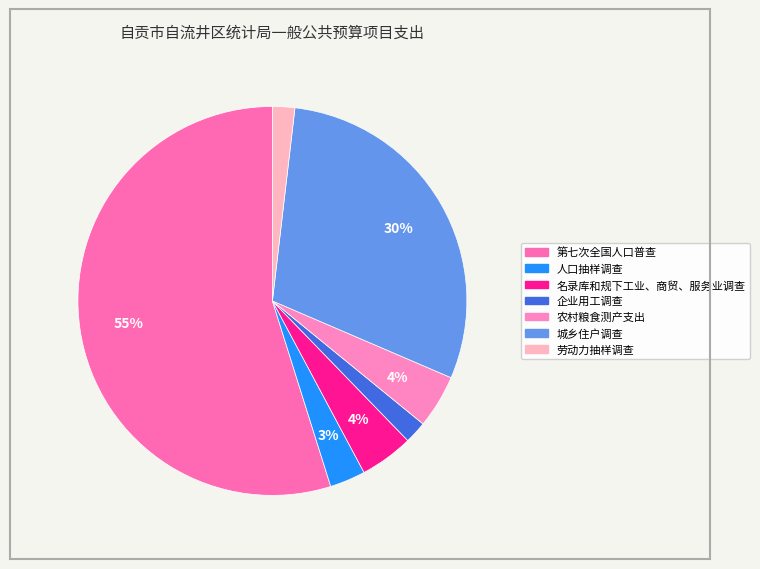

How many slices are in this pie chart?

7